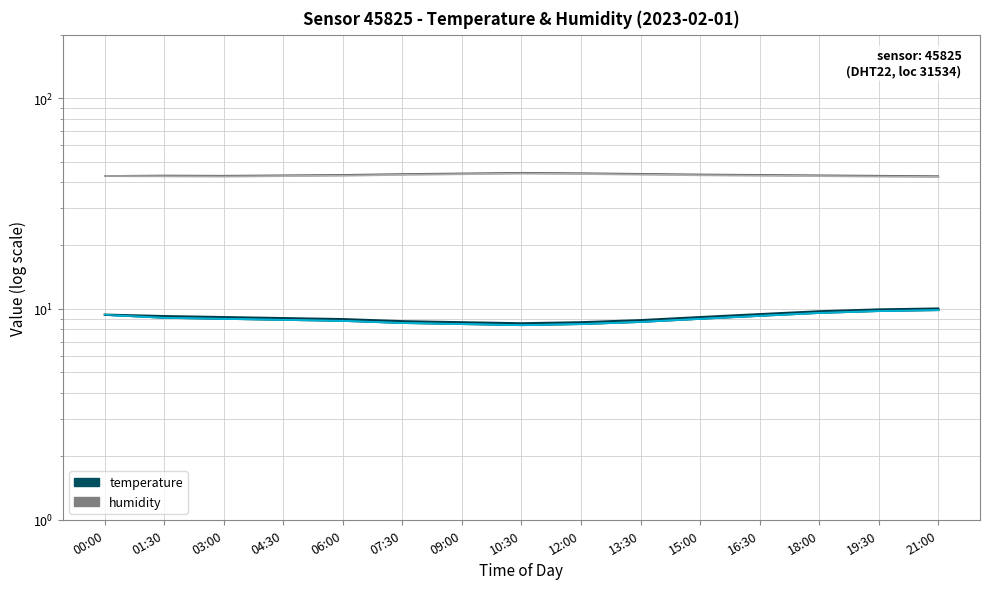

True or false: humidity and temperature cross at least once.

False